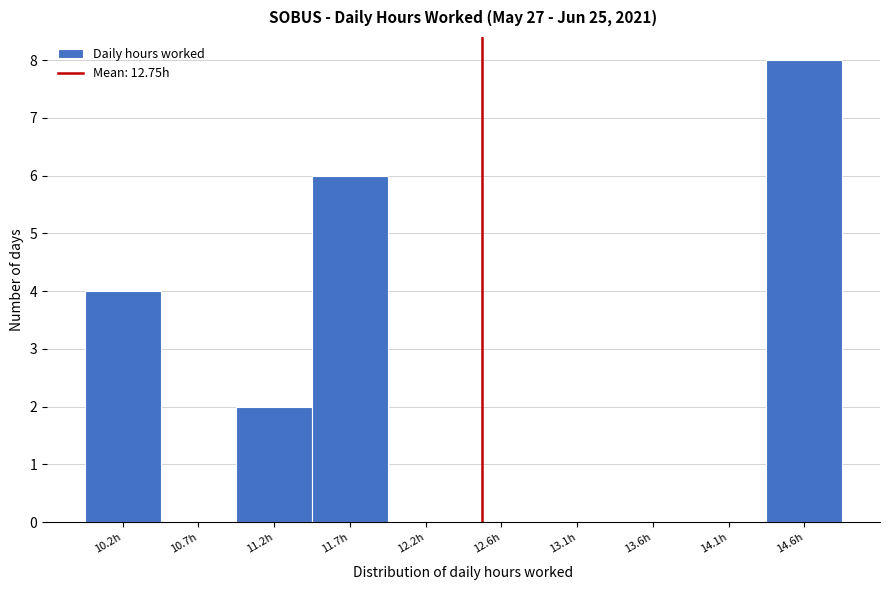

Reading left to right, what are all the values shown in this chart?

10.2h=4	10.7h=0	11.2h=2	11.7h=6	12.2h=0	12.6h=0	13.1h=0	13.6h=0	14.1h=0	14.6h=8